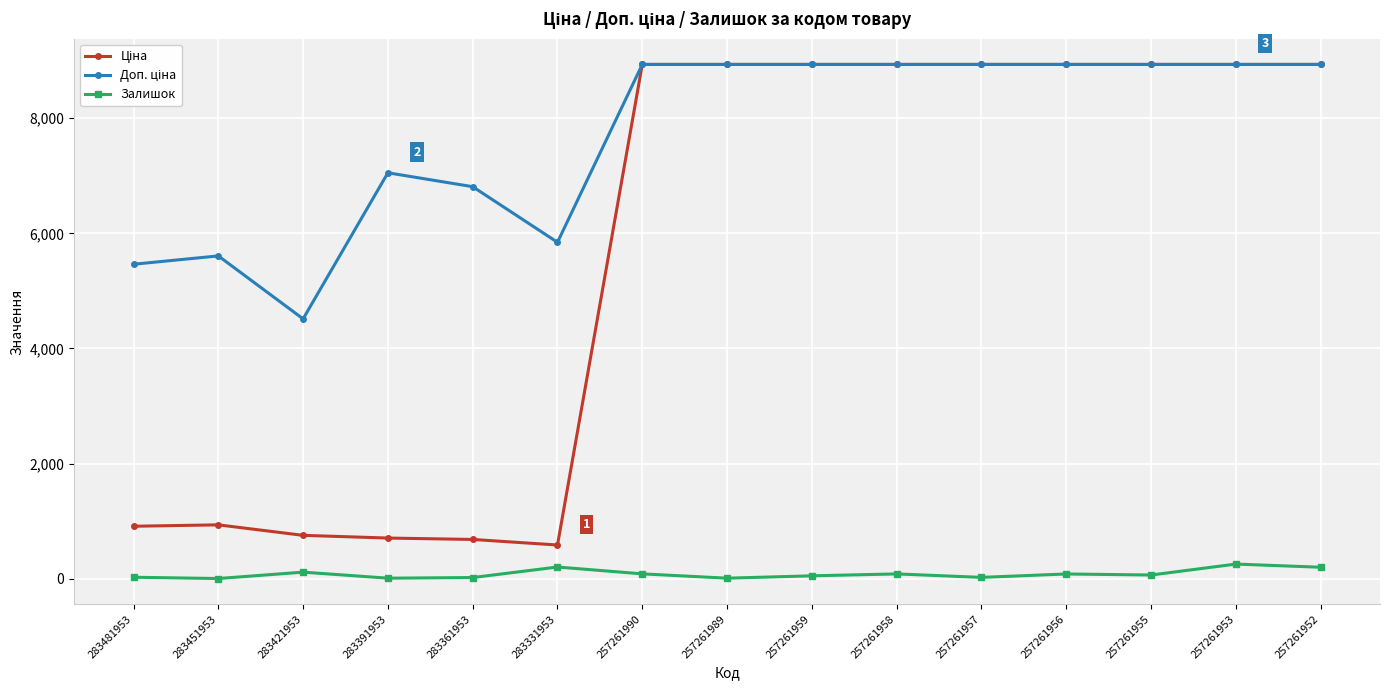

What value does the Залишок series have at 283391953?

8.0